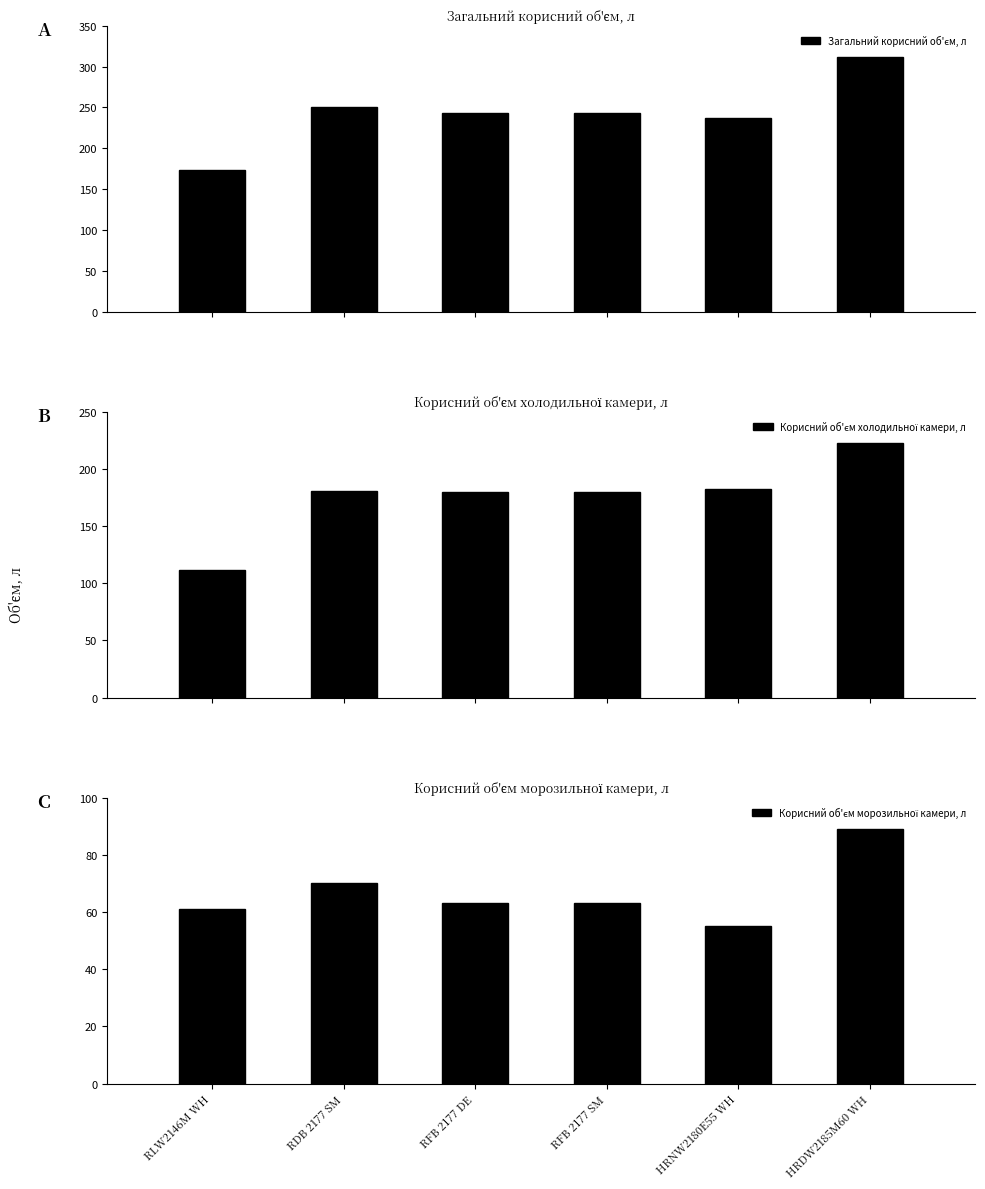

Where is Корисний об'єм морозильної камери, л nearest to the value 72?

RDB 2177 SM